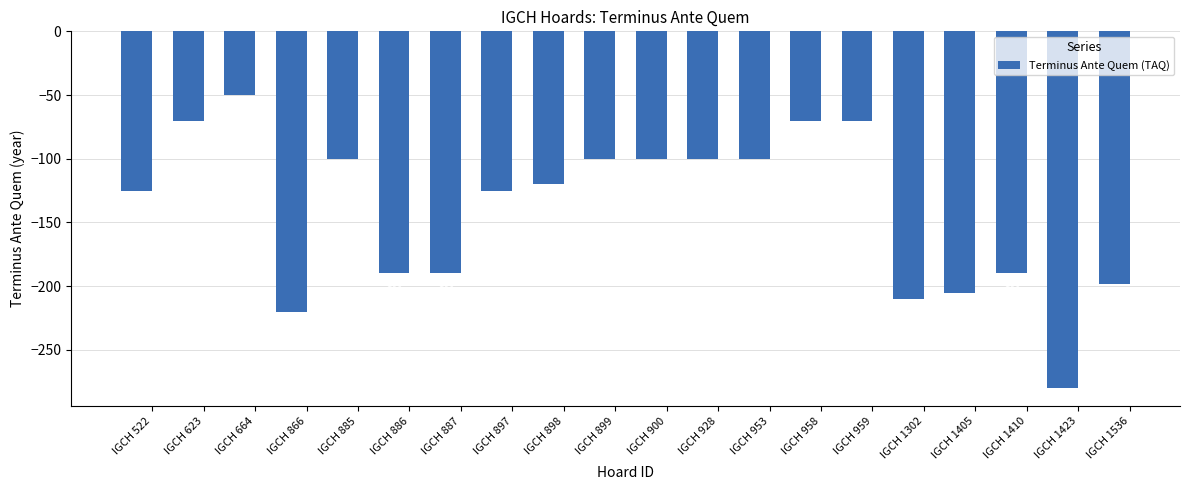

Does the chart contain stacked bars?

No